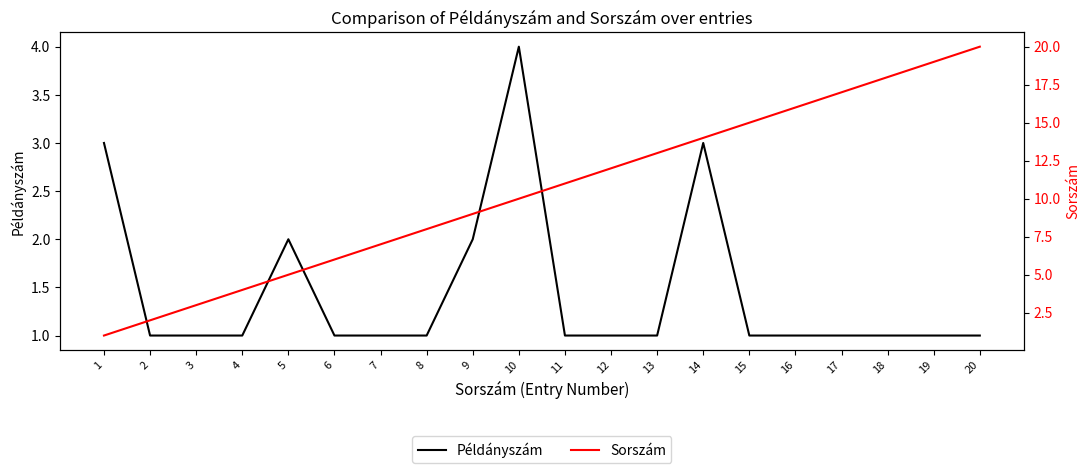

The value of Sorszám at 19 is 31. True or false?

False